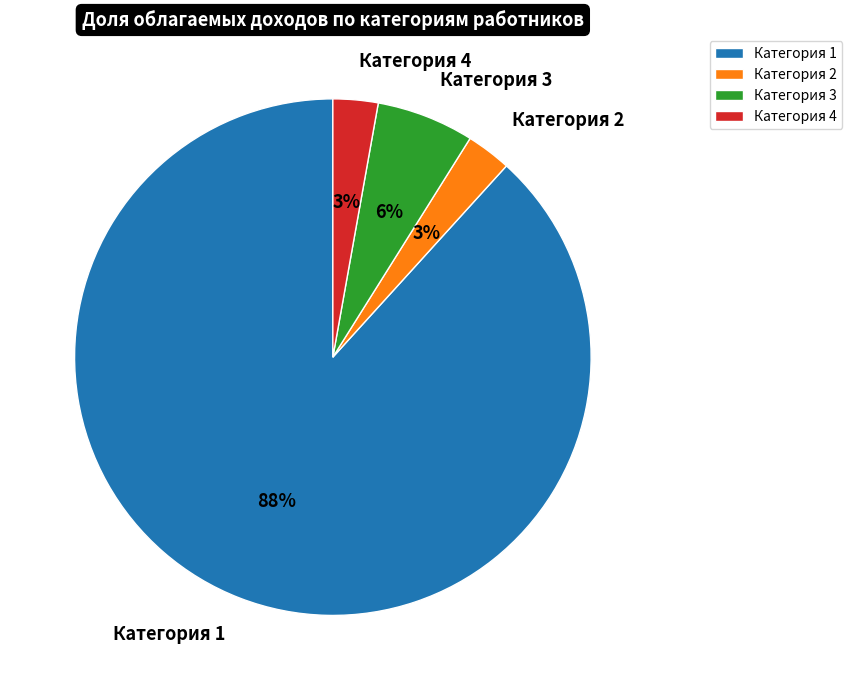

Which category has the biggest portion of the pie?

Категория 1